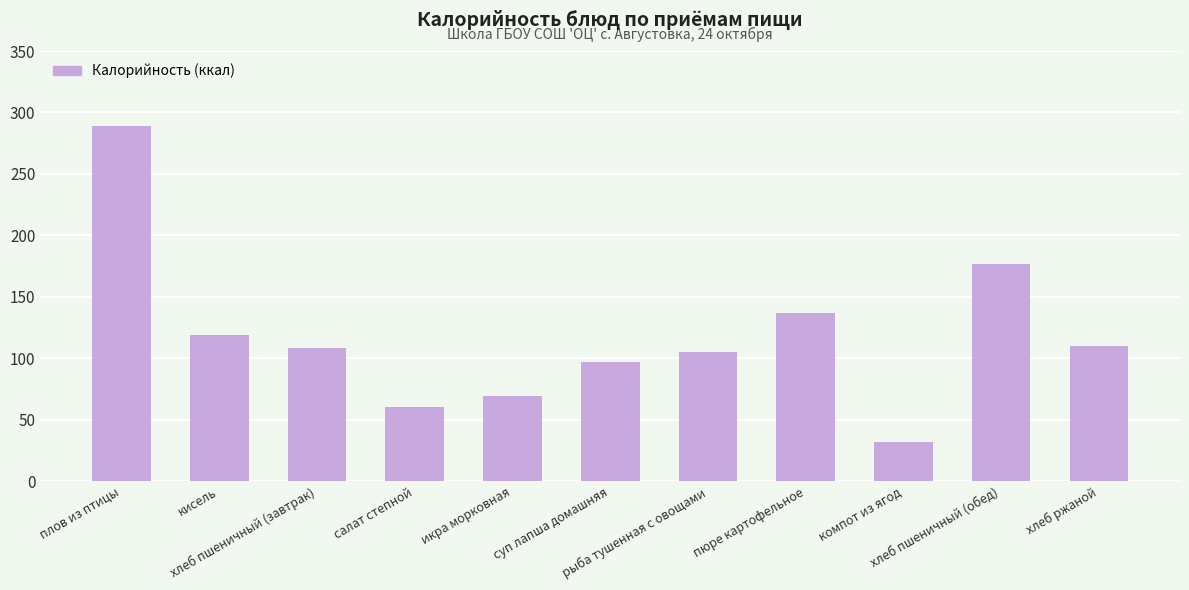

What is the difference between the maximum and minimum values?

257